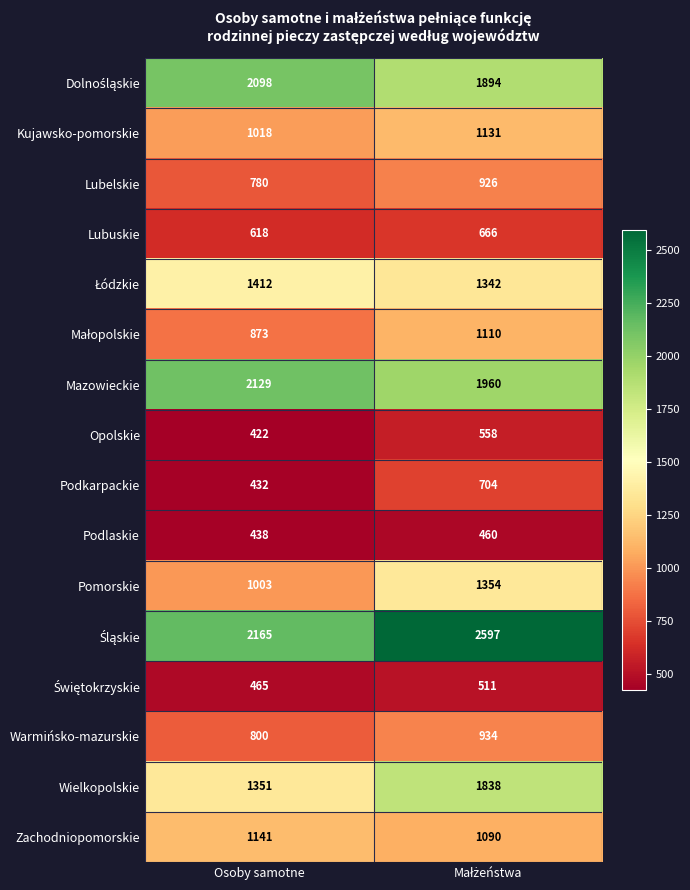

What is the sum of all Lubuskie values?

1284